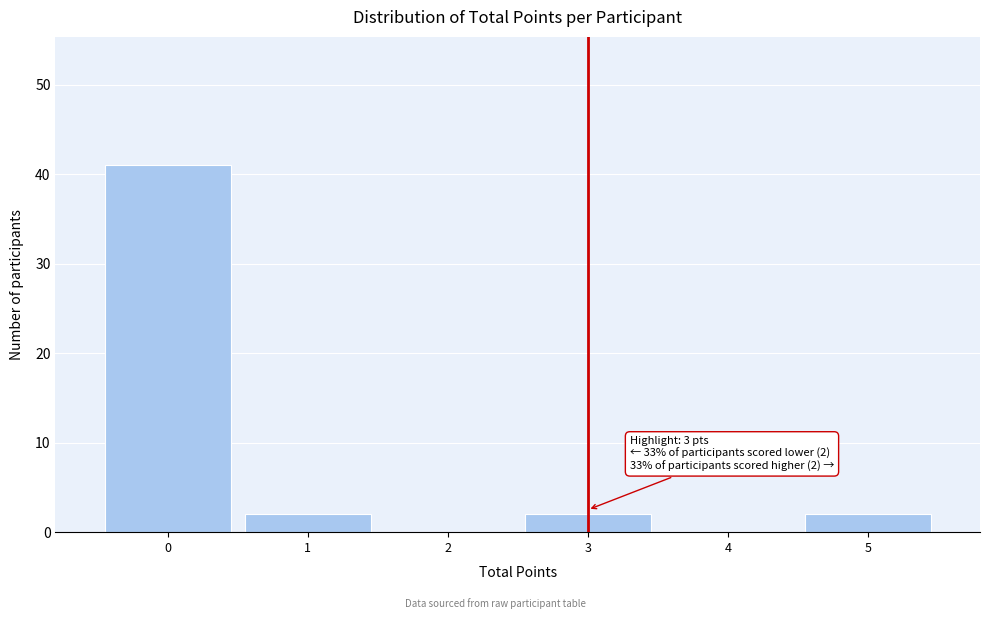

Over which range of the x-axis is the bar tallest?

-0.5 to 0.5